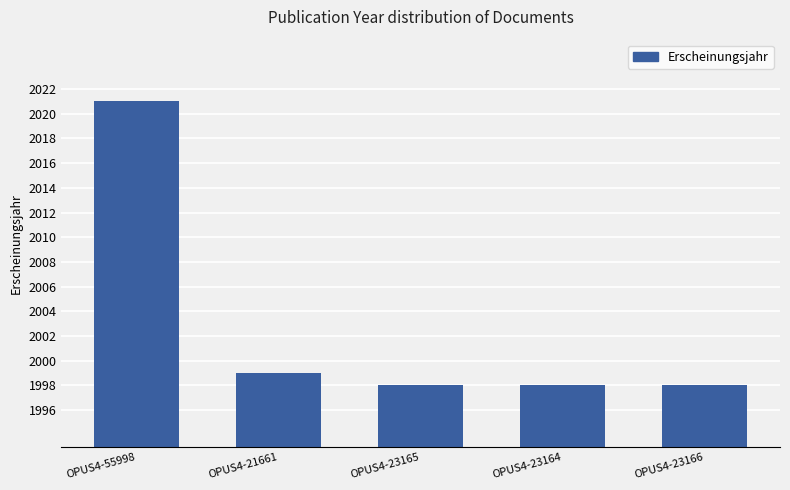

The chart shows a value of 1999 at OPUS4-21661. True or false?

True